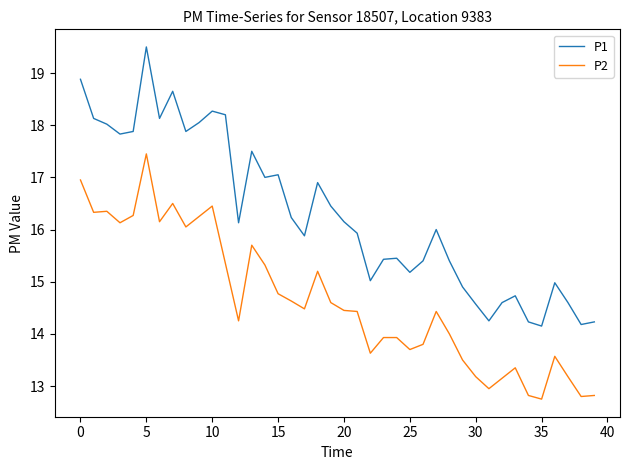

How many lines are shown in the chart?

2